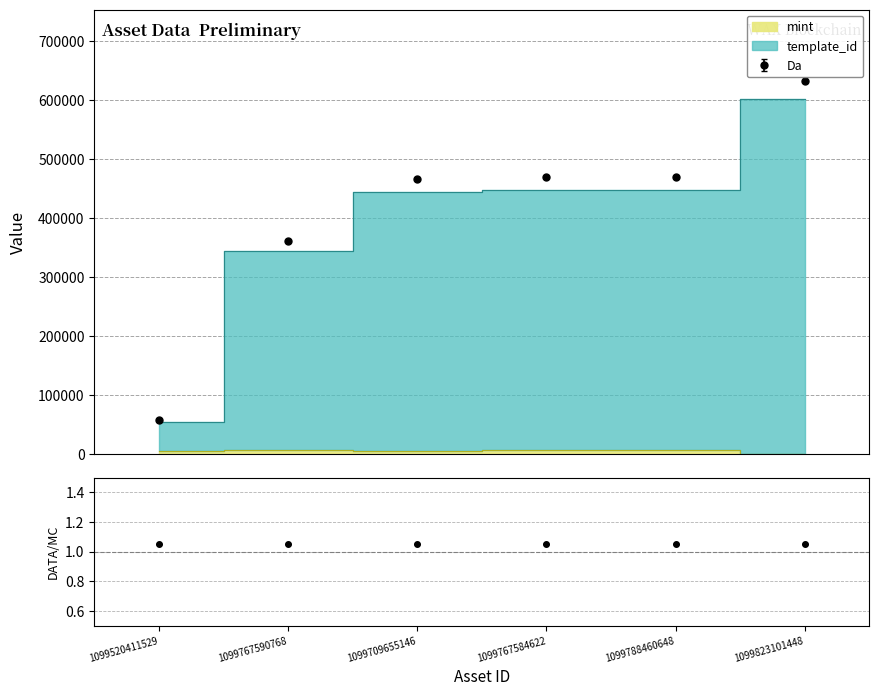

At 1099520411529, list the series in order from largest to smallest.

template_id, mint